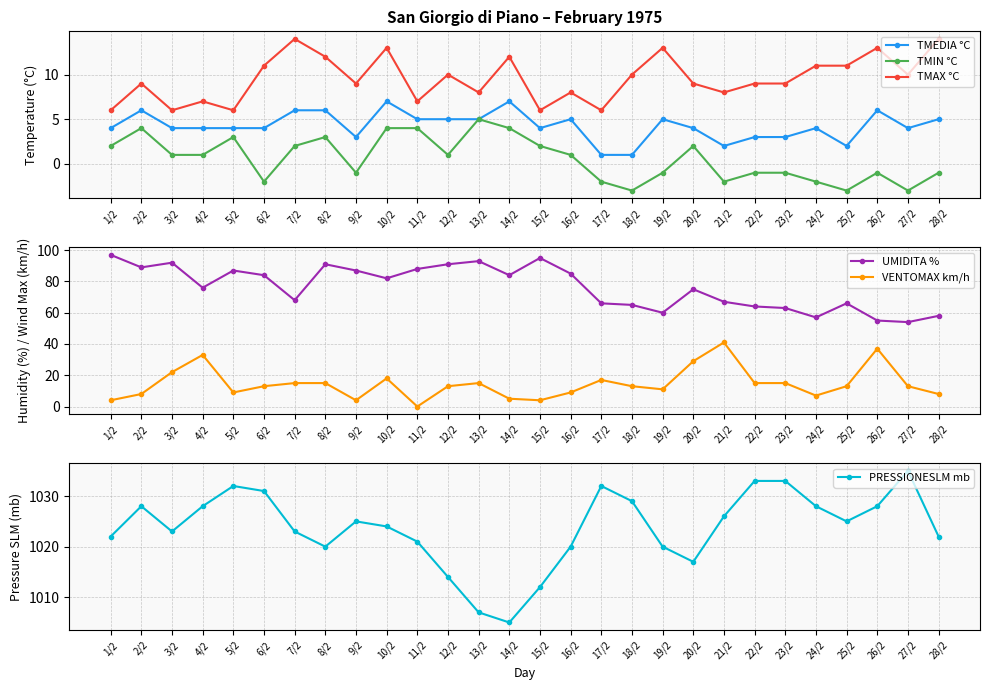

How many intersections are there between TMEDIA °C and VENTOMAX km/h?

3